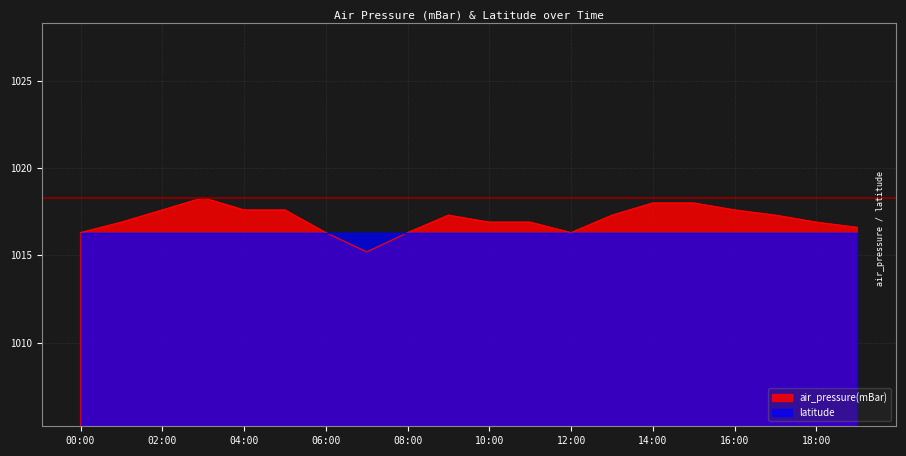

How many values exceed 1017?

10